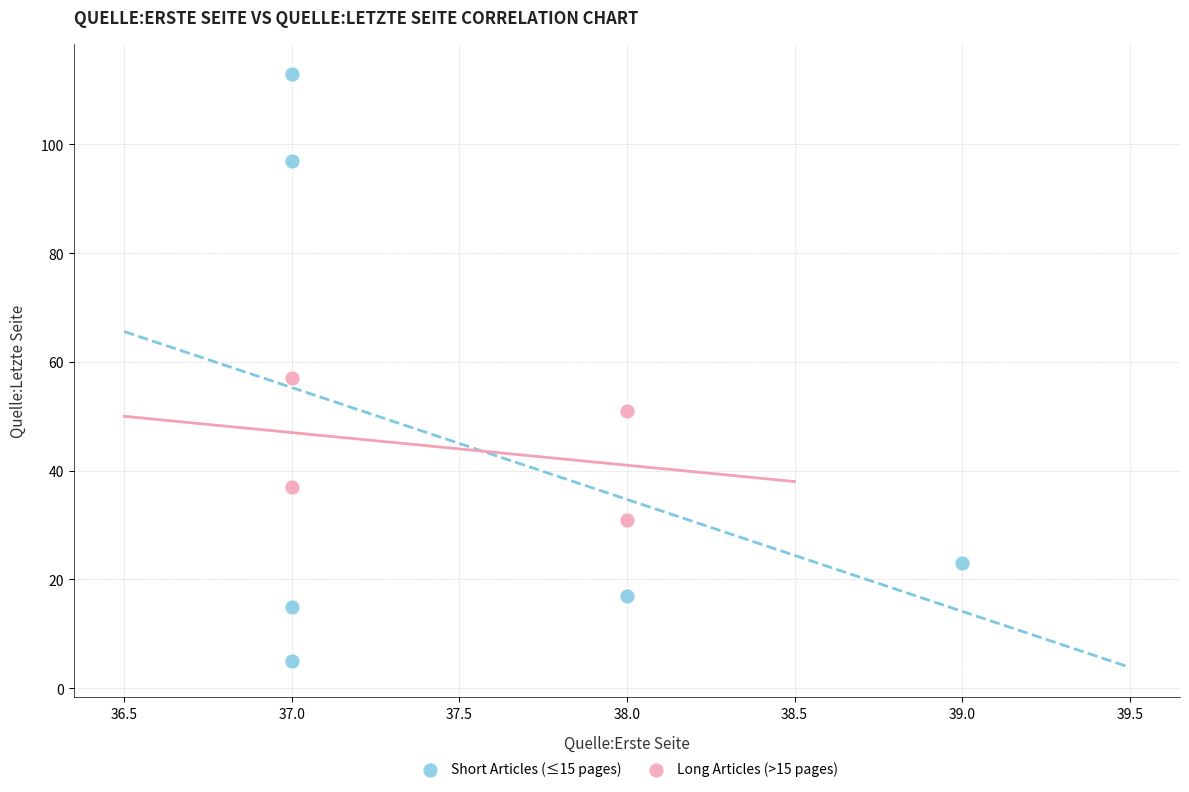

What are all the series names shown in the legend?

Short Articles (≤15 pages), Long Articles (>15 pages)